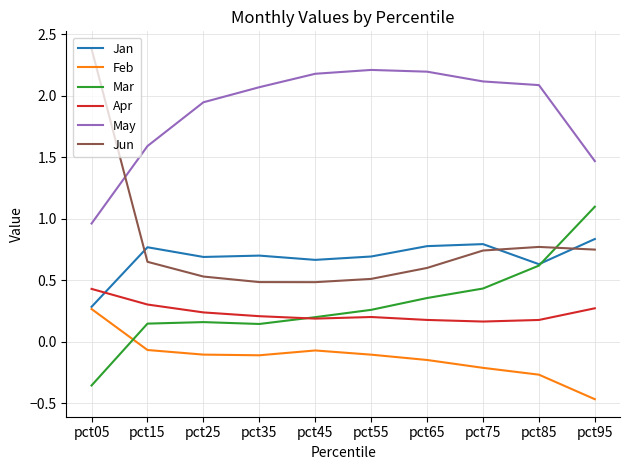

Which label corresponds to the largest value in the chart?

pct05